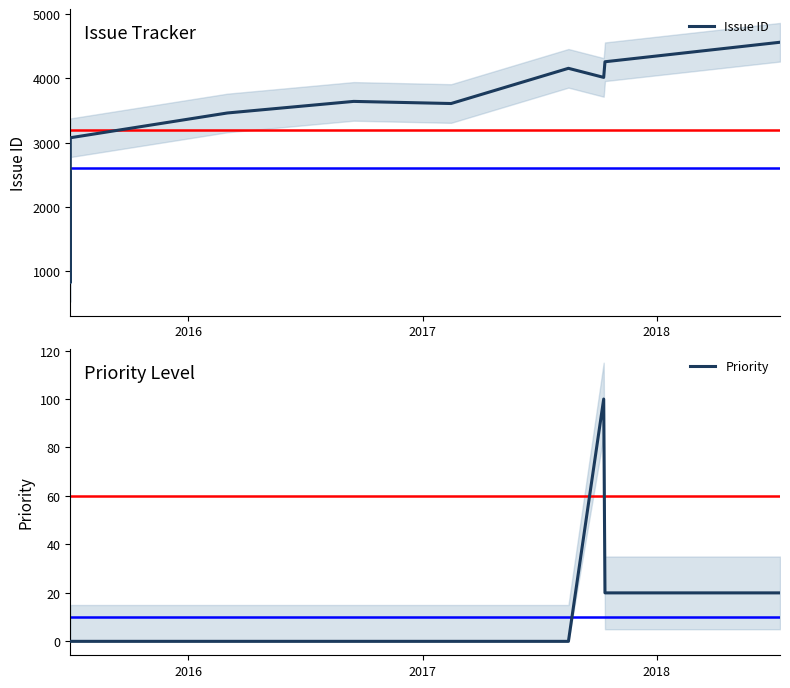

List the series in order of their overall mean, lowest first.

Priority, Issue ID